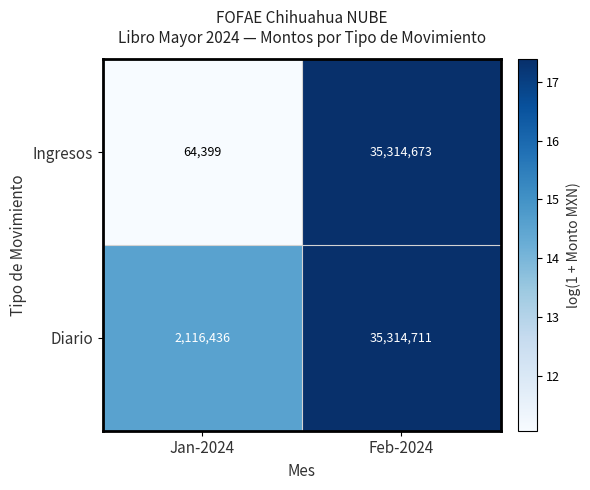

Which label corresponds to the largest value in the chart?

Feb-2024